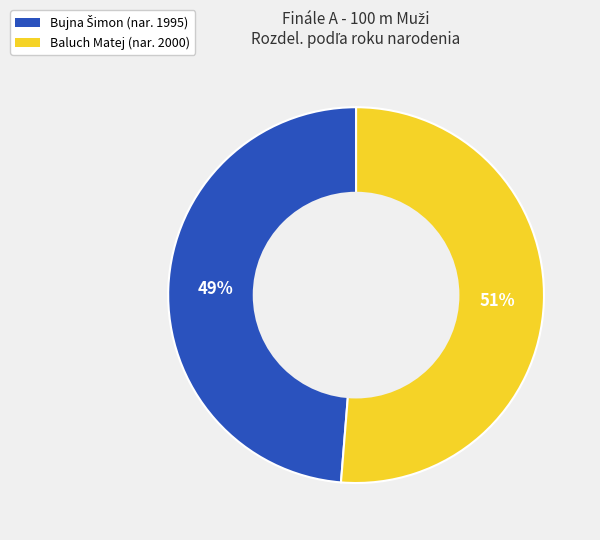

Is there any slice that represents more than half of the pie?

Yes